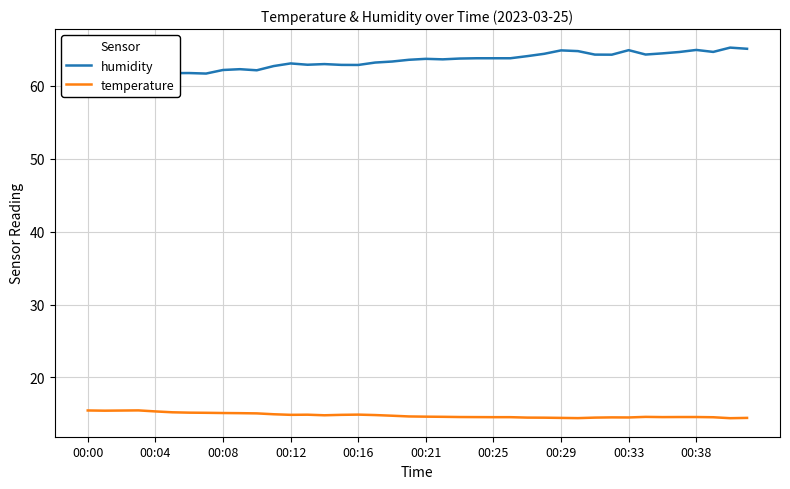

Which series has the largest range (max minus min)?

humidity